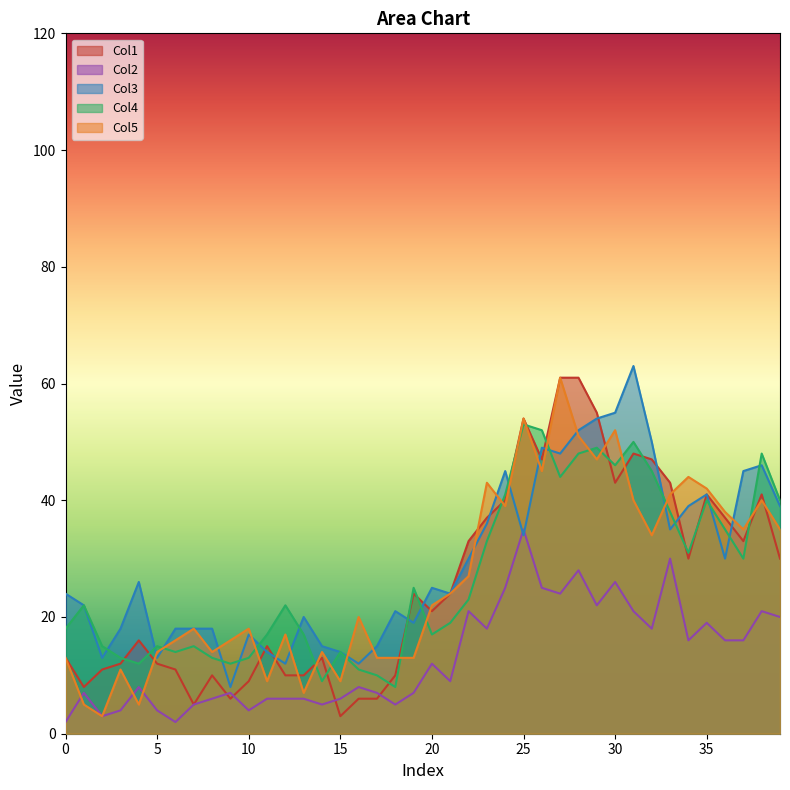

Which has a higher value, 17 or 33?

33